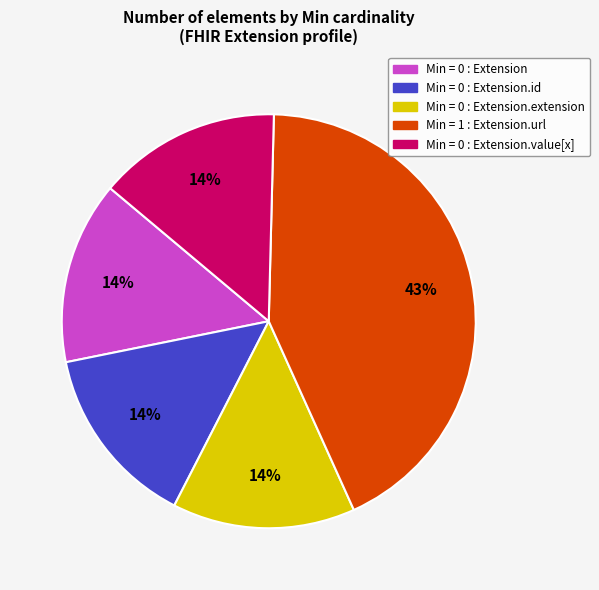

To the nearest percent, what is the average slice percentage?

20%